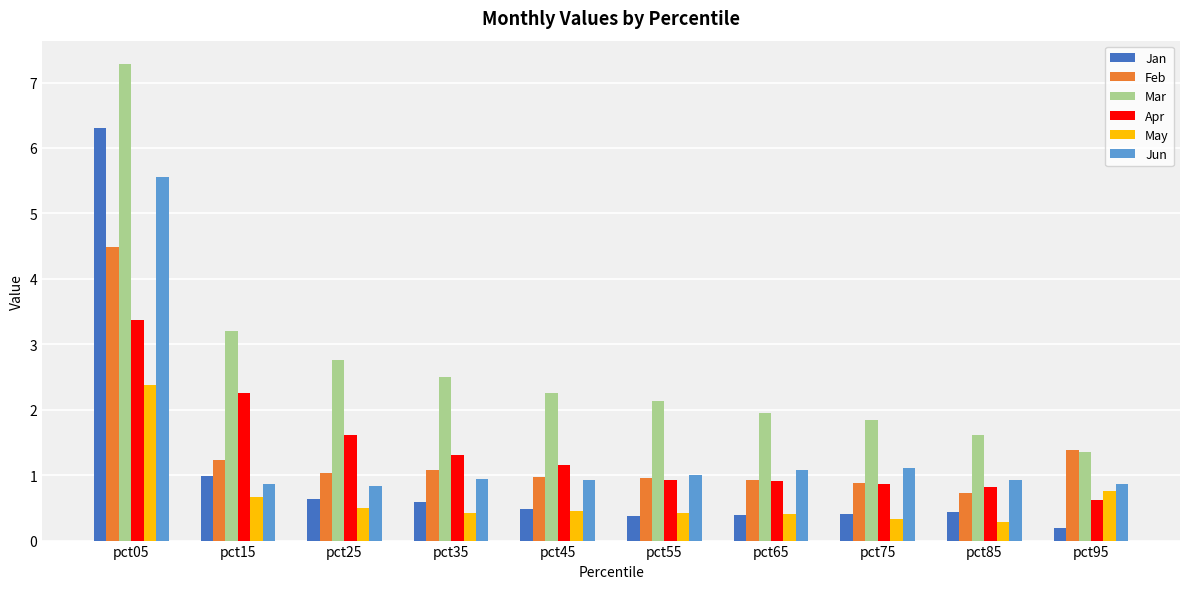

Is it true that May equals 0.4 at pct35?

True